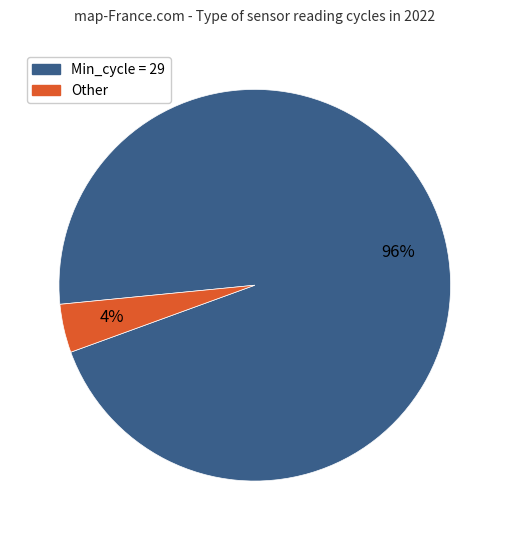

How many segments does this pie chart have?

2